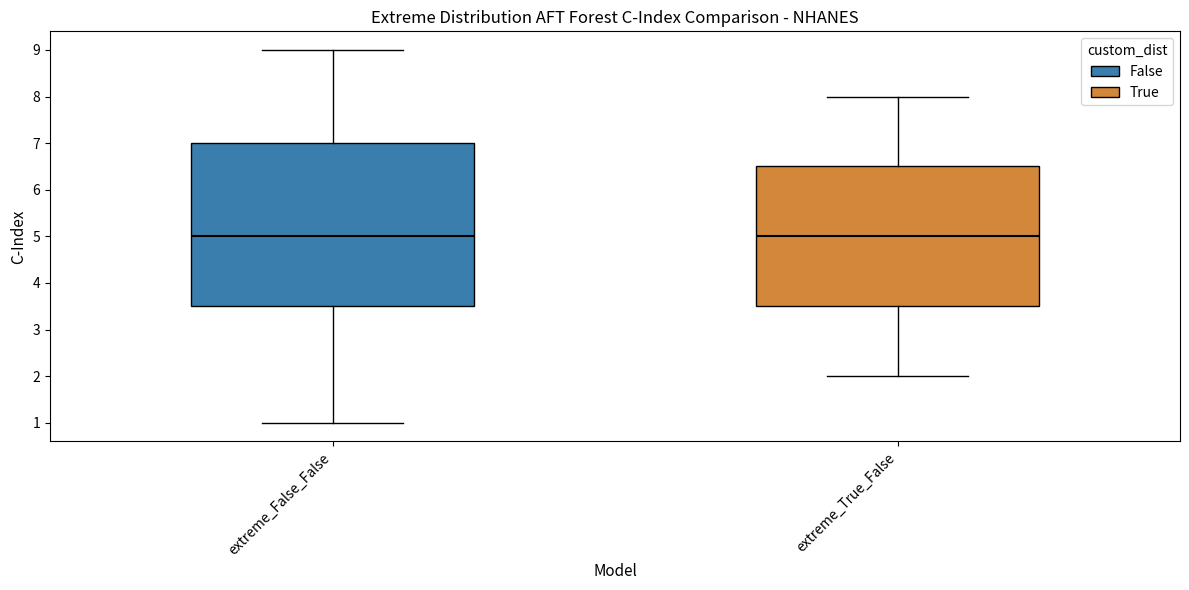

Reading left to right, read every box against the y-axis: the position of its median line, the range the box covers, and the ends of its whiskers. The values are not printed on the chart, so give them approximately, as read against the axis.

extreme_False_False: median 5.0, box 3.5 to 7.0, whiskers 1.0 to 9.0
extreme_True_False: median 5.0, box 3.5 to 6.5, whiskers 2.0 to 8.0